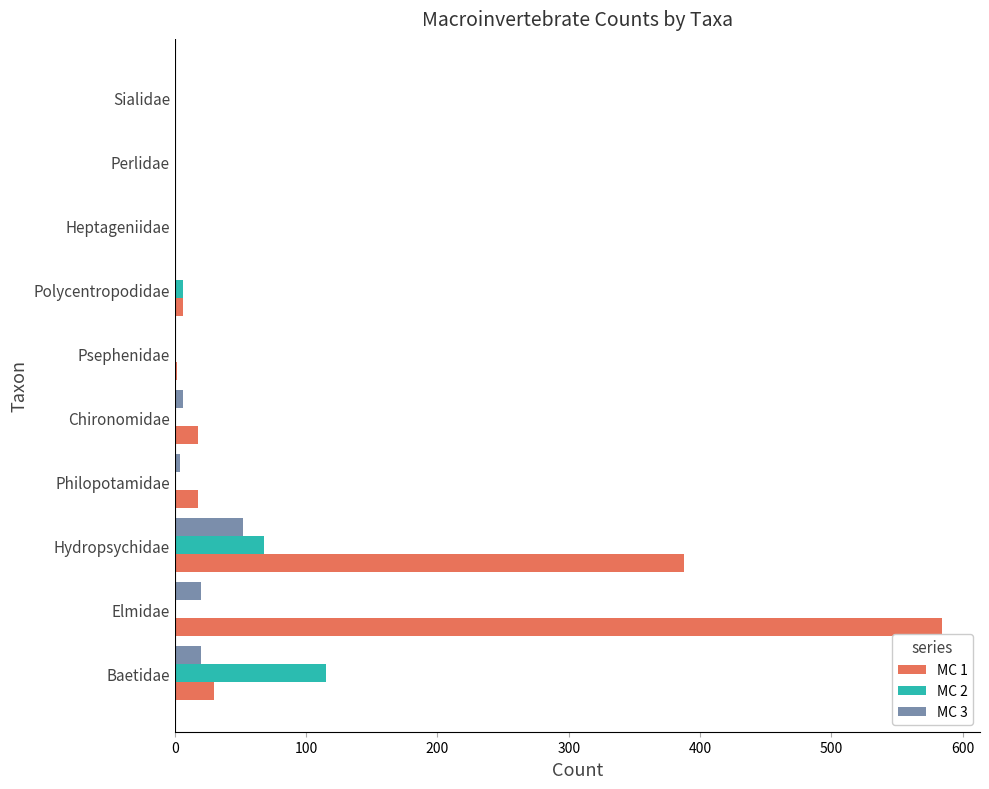

The value of MC 3 at Polycentropodidae is 0. True or false?

True